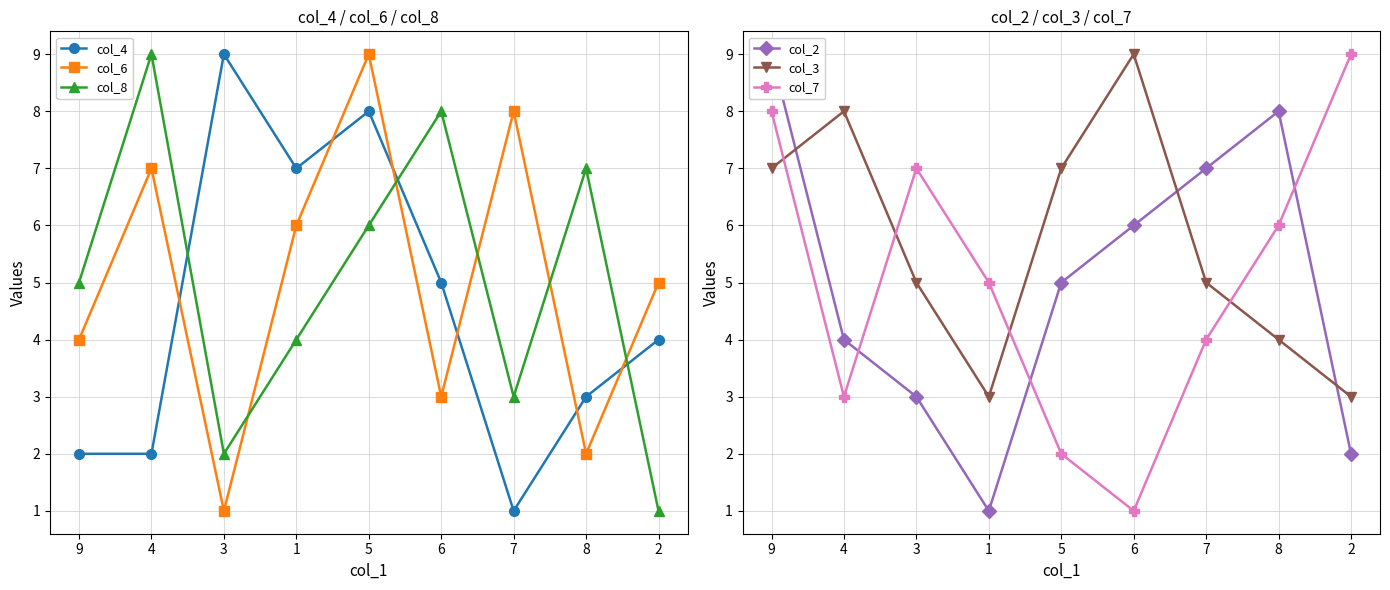

True or false: col_2 has a value of 4 at 4.

True